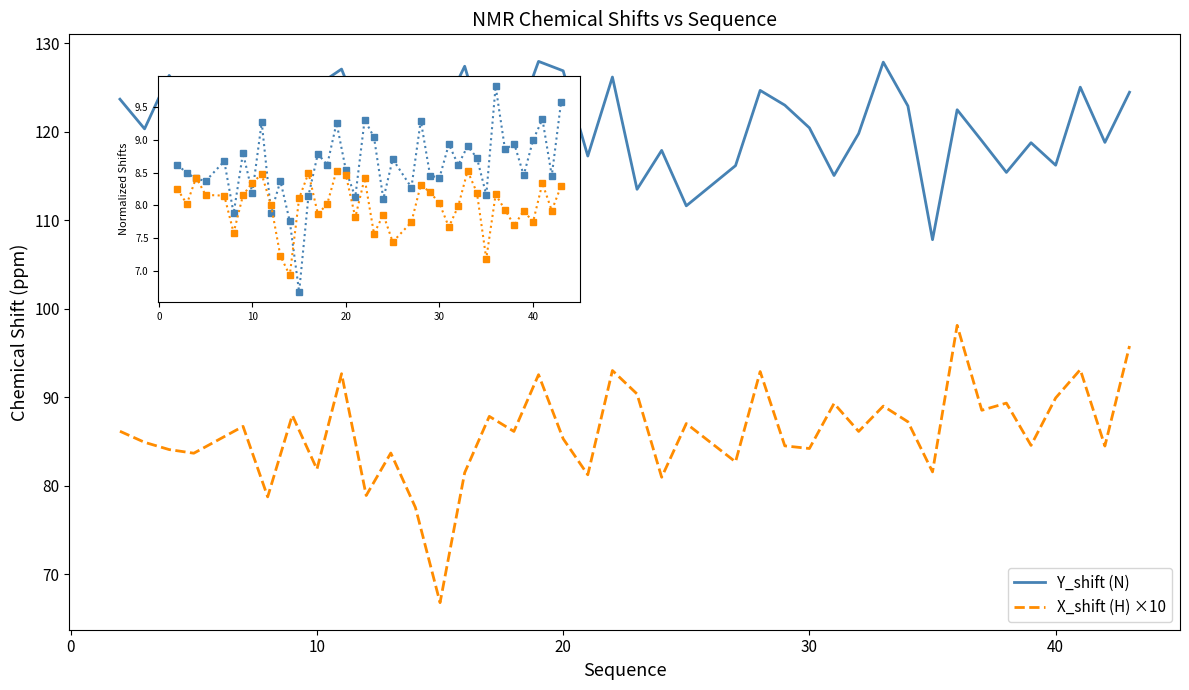

Does the chart have visible grid lines?

No